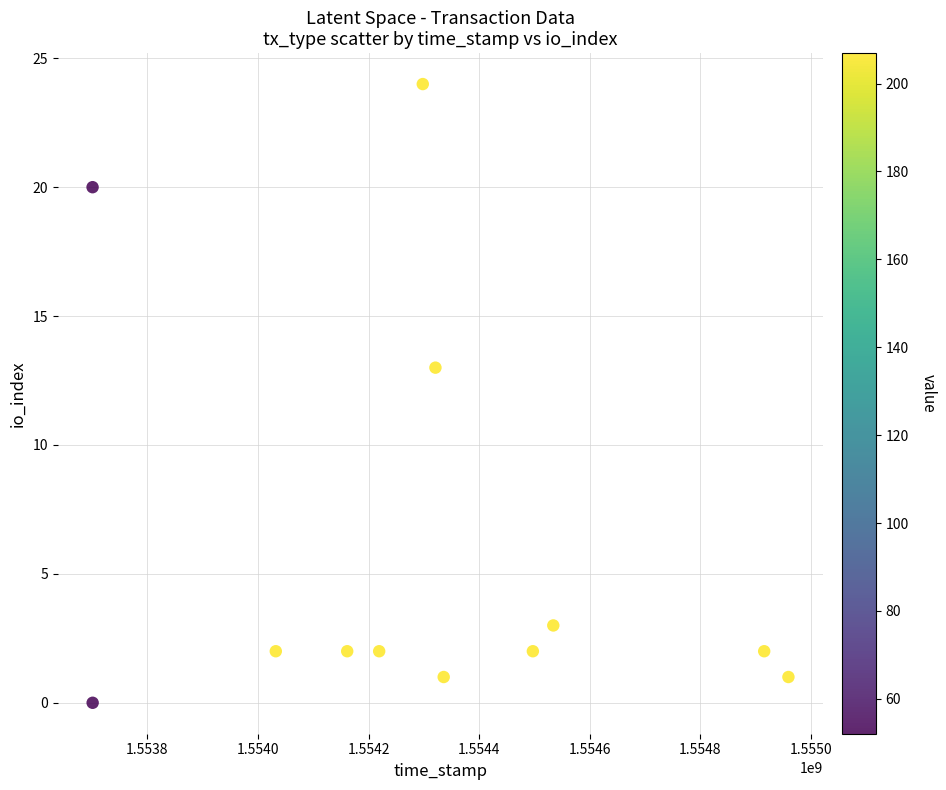

What is the range of Y values (max minus min)?

24